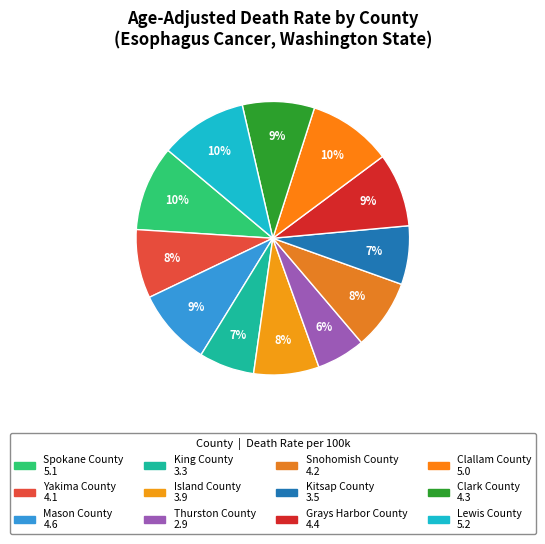

What is the ratio of the value at Spokane County to the value at Lewis County?

1.0